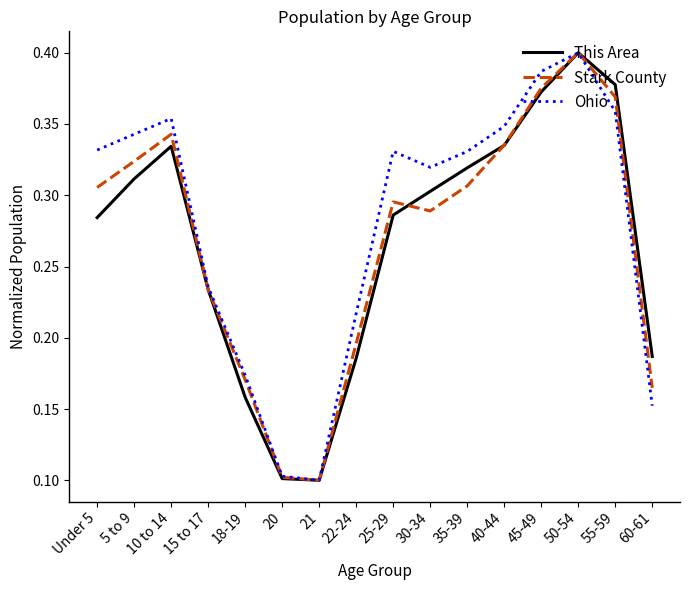

What position from the left is 60-61?

16